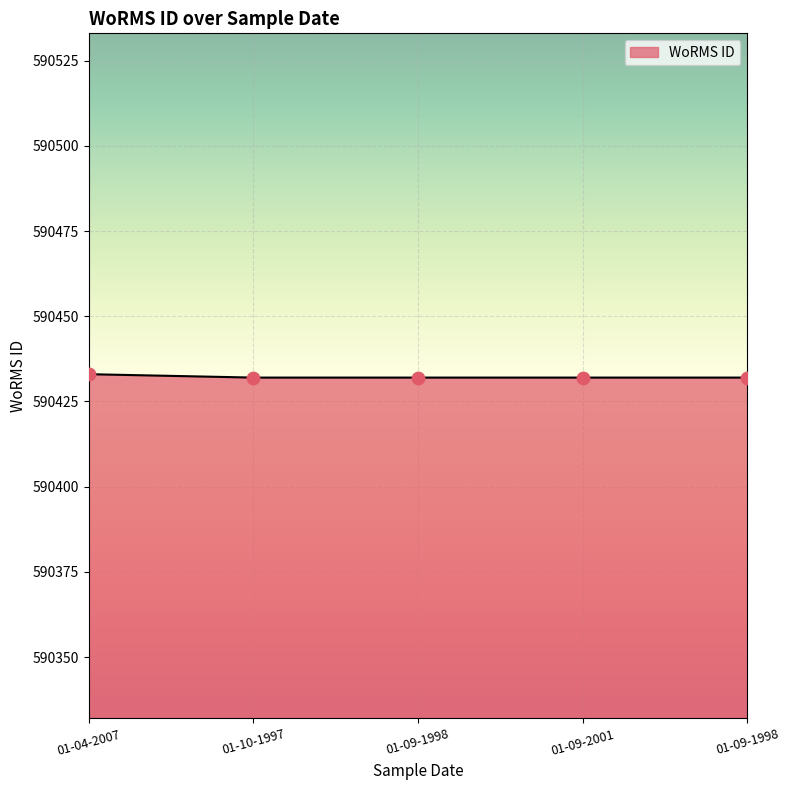

What is the ratio of the value at 01-09-1998 to the value at 01-04-2007?

1.0